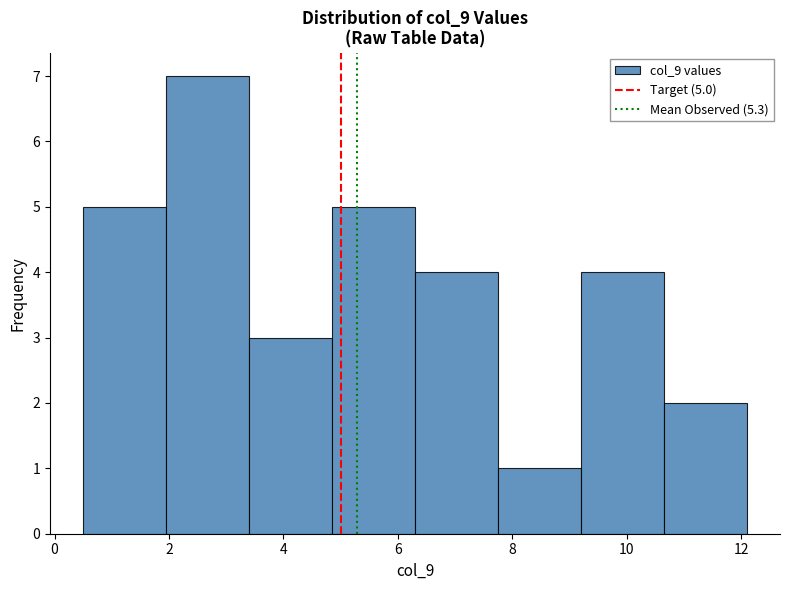

Over which range of the x-axis is the bar tallest?

1.95 to 3.40